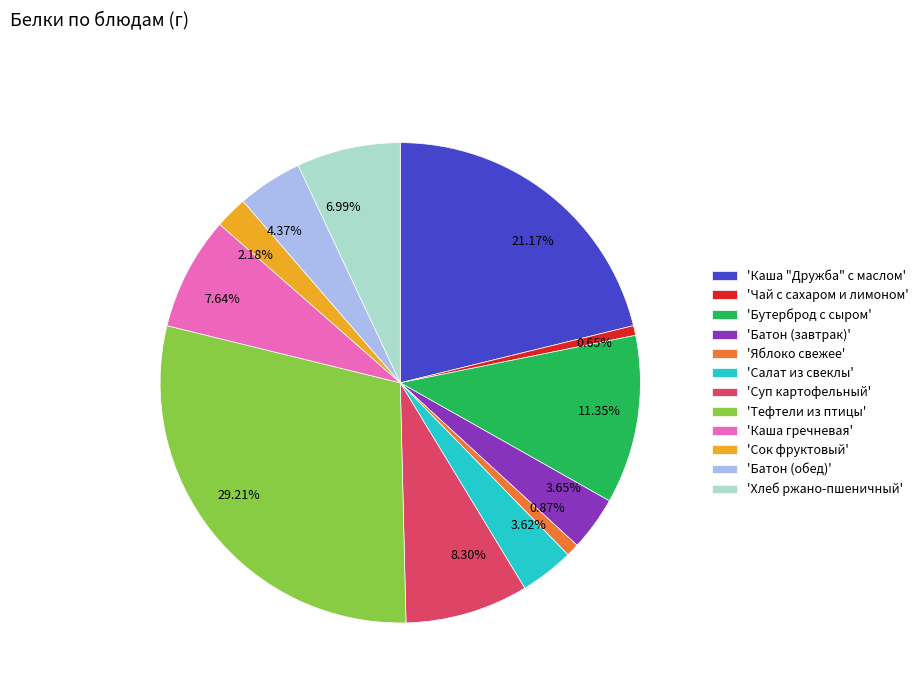

Between 3.65% and 4.37%, which is larger?

4.37%